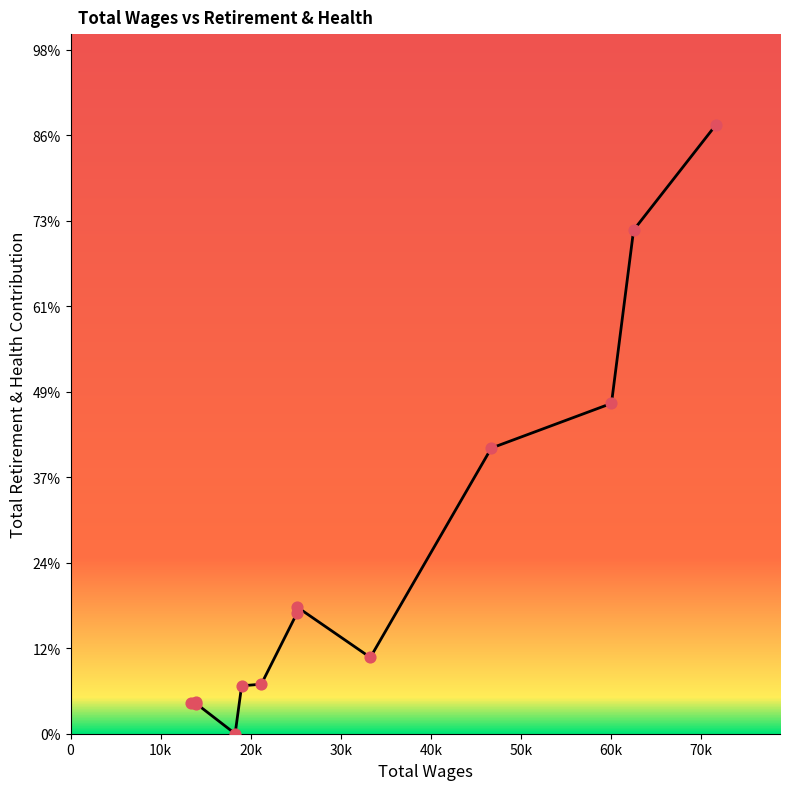

What is the change in value from 40k to 60k?

+4282